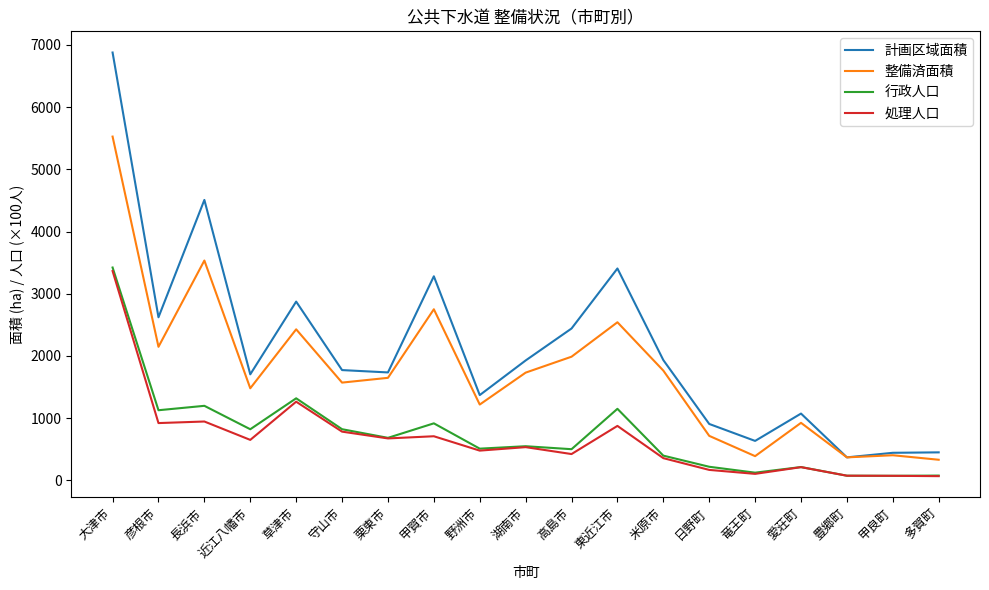

Which series has the widest spread of values?

計画区域面積